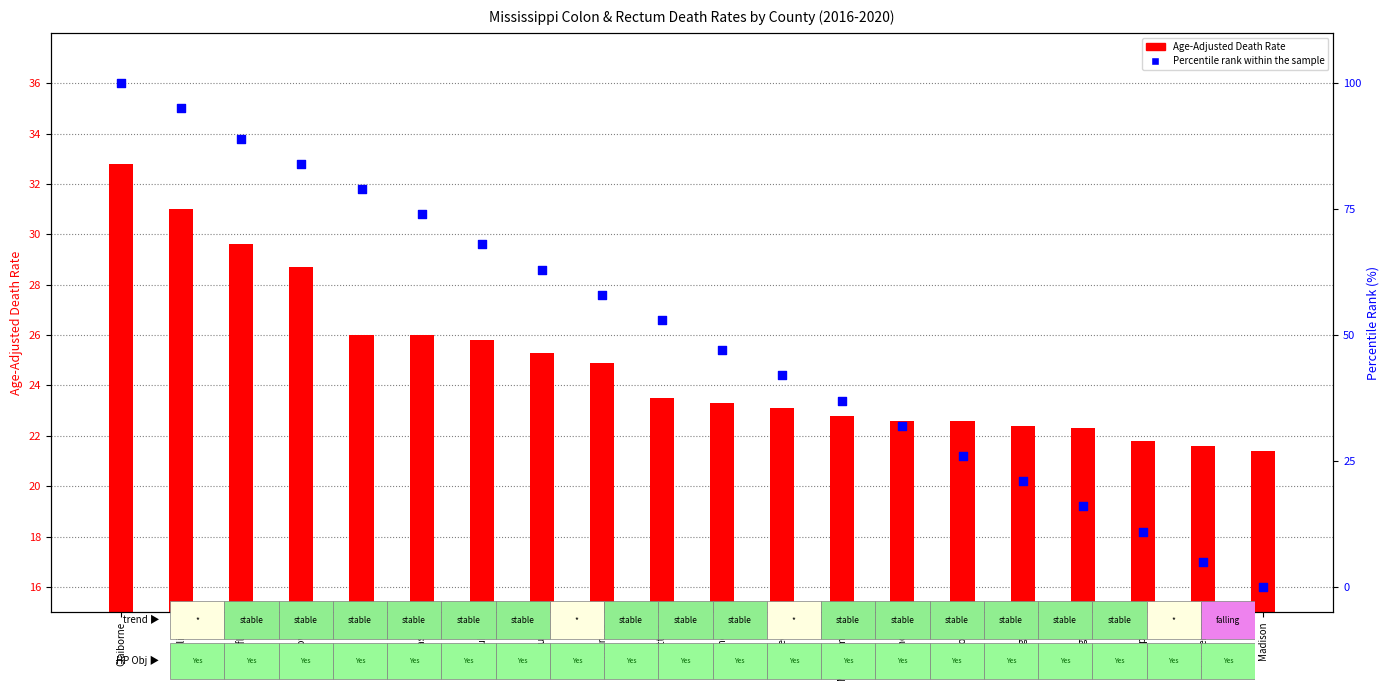

What is the total value across all series at Copiah?

32.8